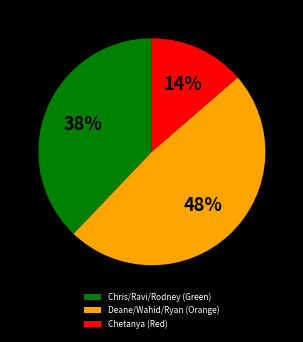

To the nearest percent, what is the average slice percentage?

33%